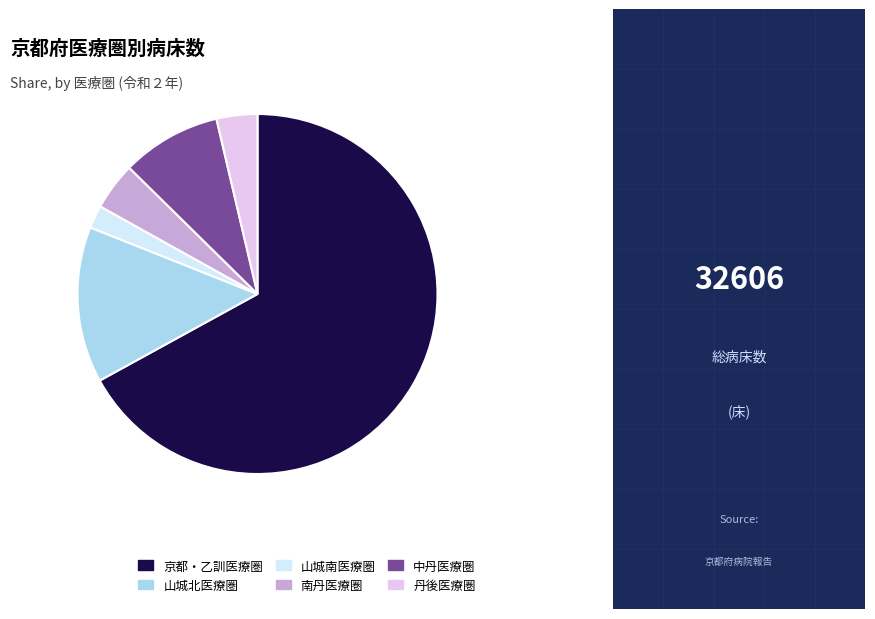

Between 南丹医療圏 and 丹後医療圏, which is larger?

南丹医療圏